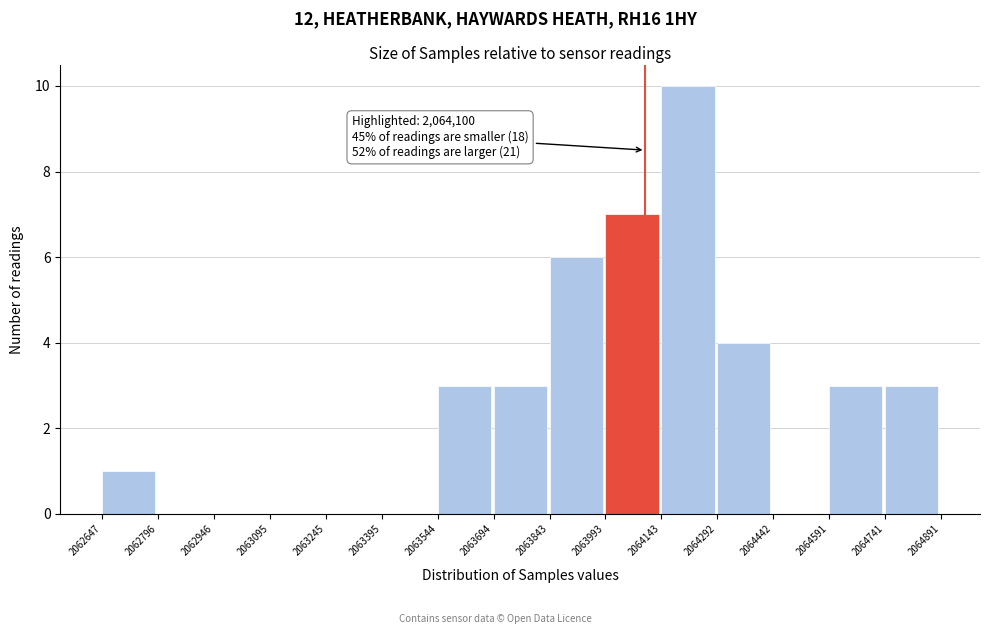

Which range on the x-axis has the tallest bar?

2064143 to 2064292